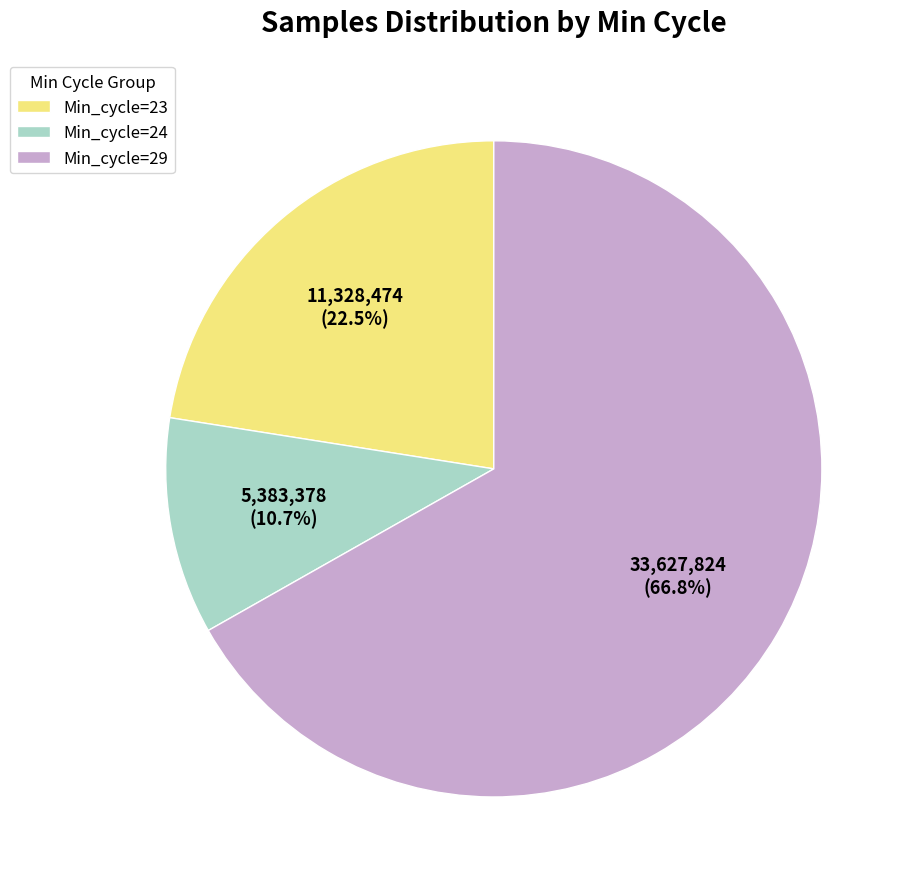

How many segments does this pie chart have?

3